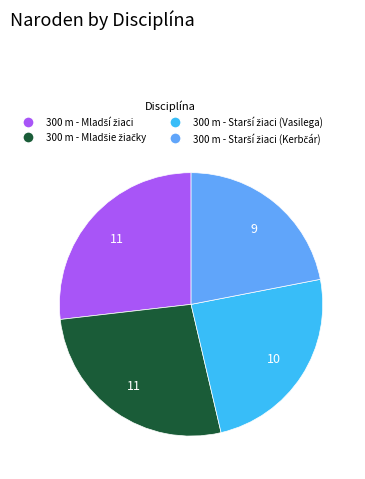

Does any single category account for the majority?

No